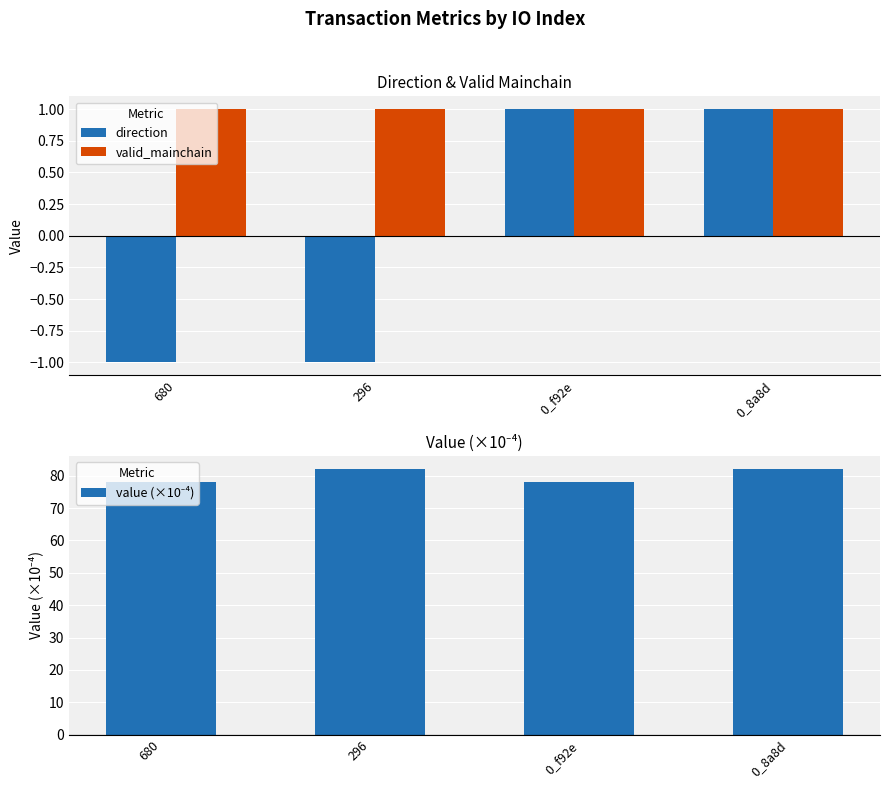

What value does the value (×10⁻⁴) series have at 296?

82.0